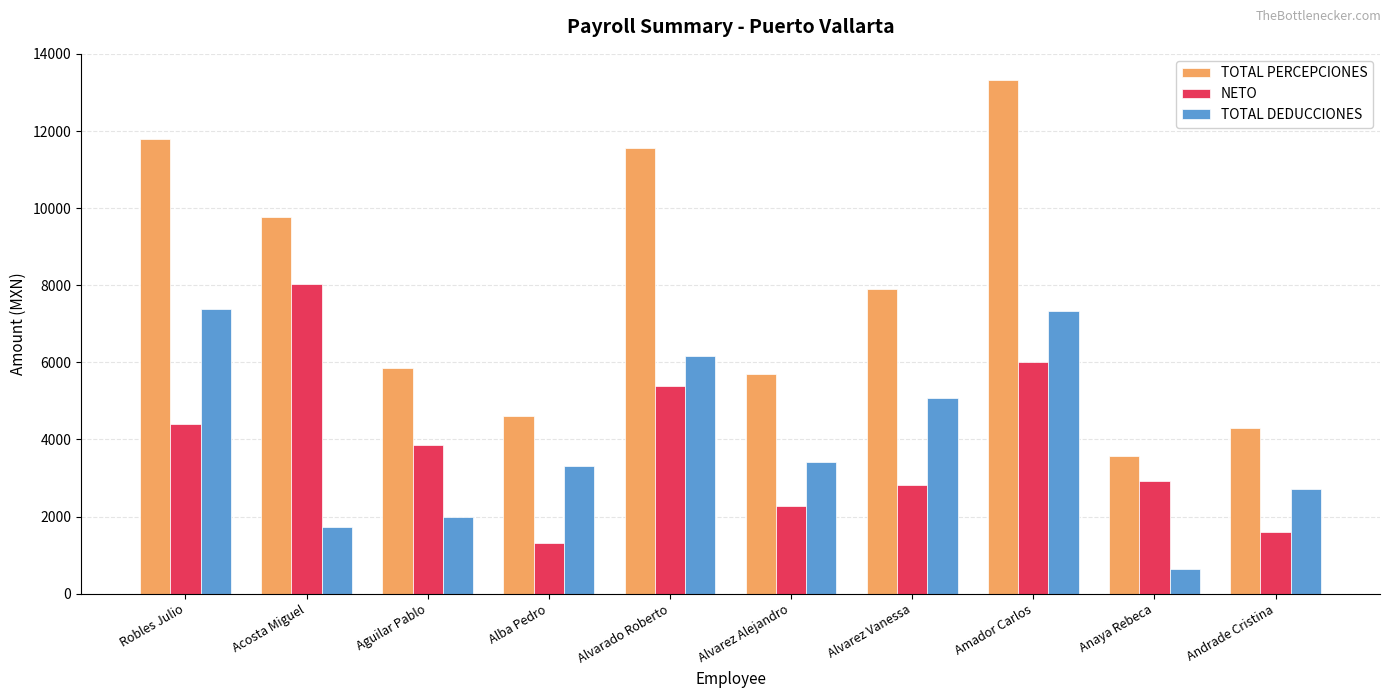

What position from the left is Alba Pedro?

4